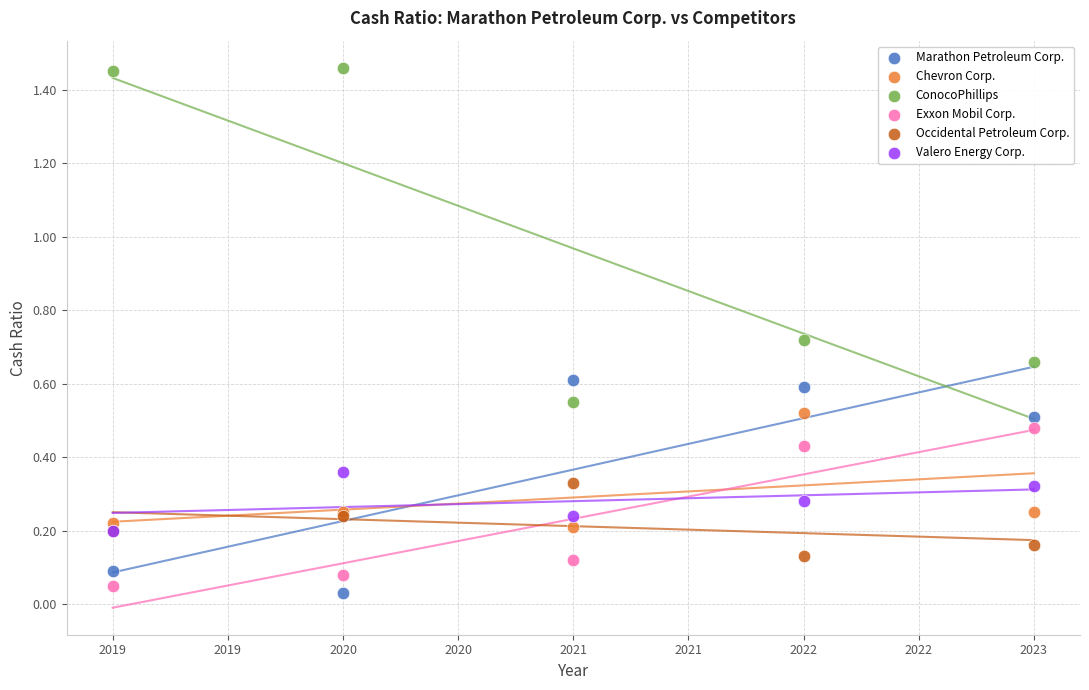

What are all the series names shown in the legend?

Marathon Petroleum Corp., Chevron Corp., ConocoPhillips, Exxon Mobil Corp., Occidental Petroleum Corp., Valero Energy Corp.